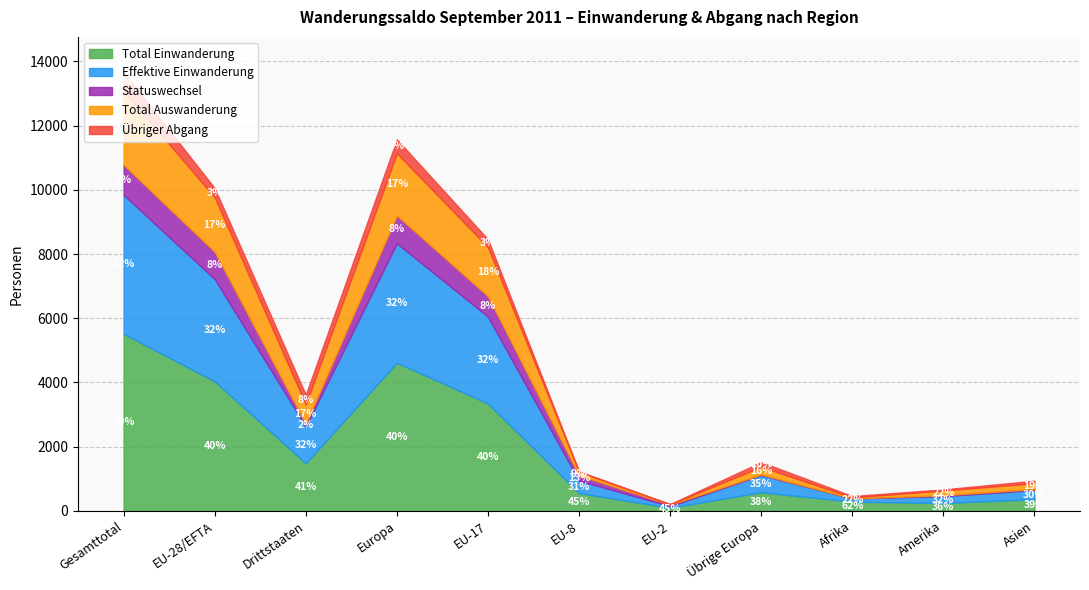

What is the label of the 5th point from the right?

EU-2